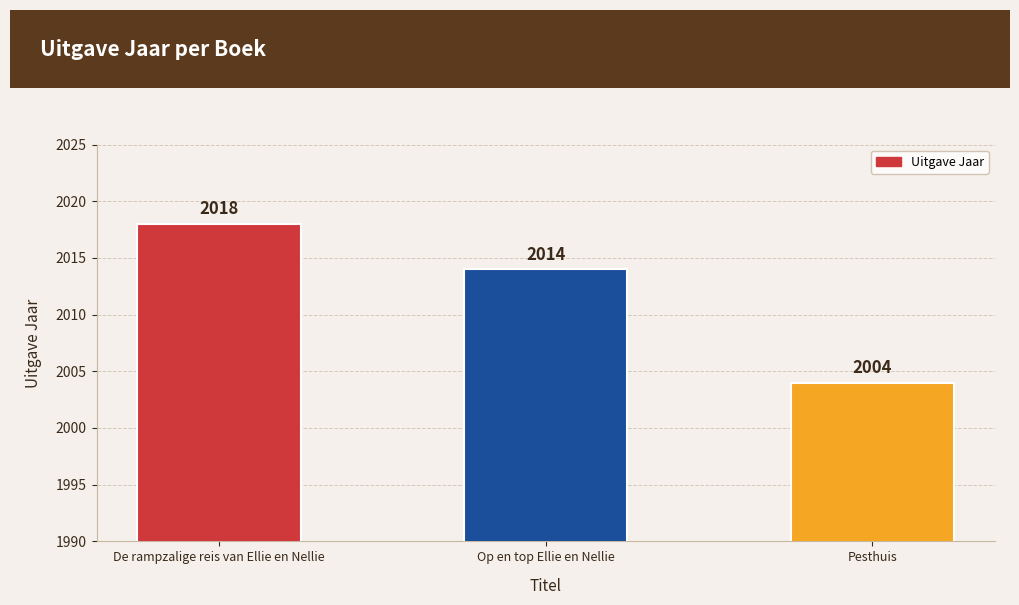

How many data points are less than 2014?

1